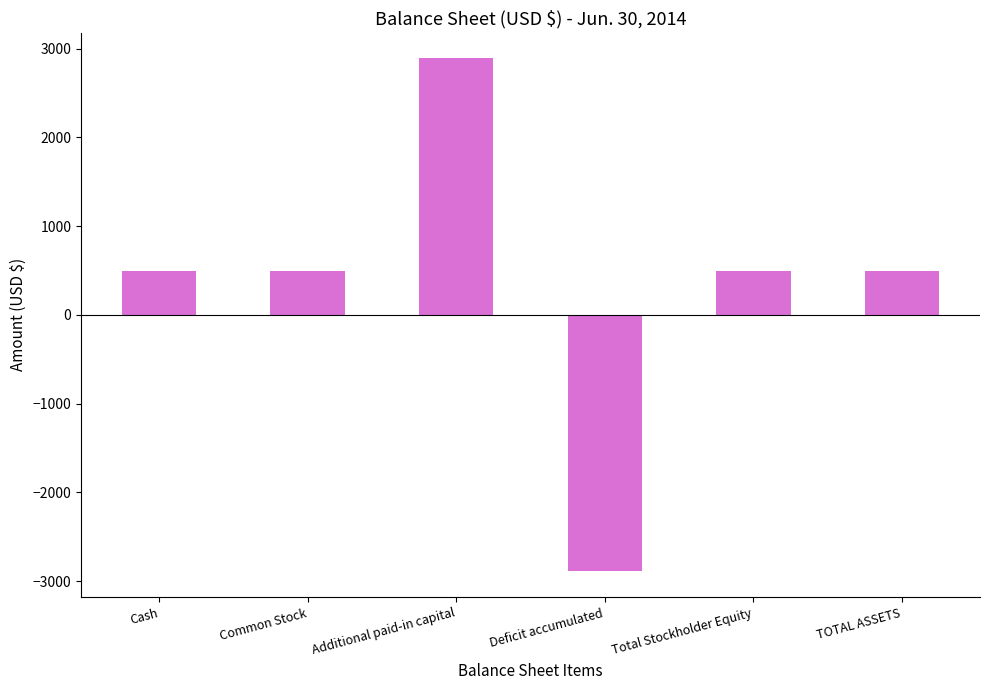

Reading right to left, extract all data points from this chart.

500	500	-2890	2890	500	500